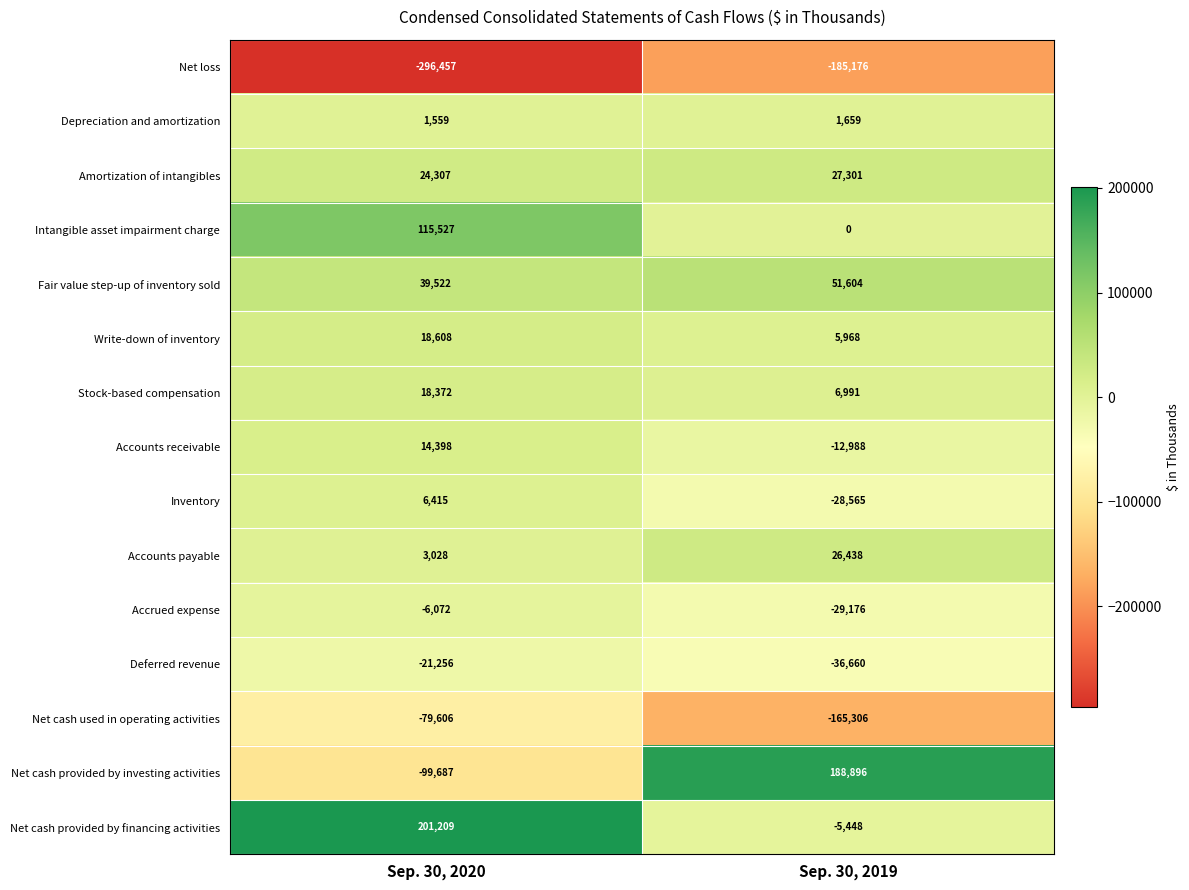

Which series has the largest total across all categories?

Net cash provided by financing activities